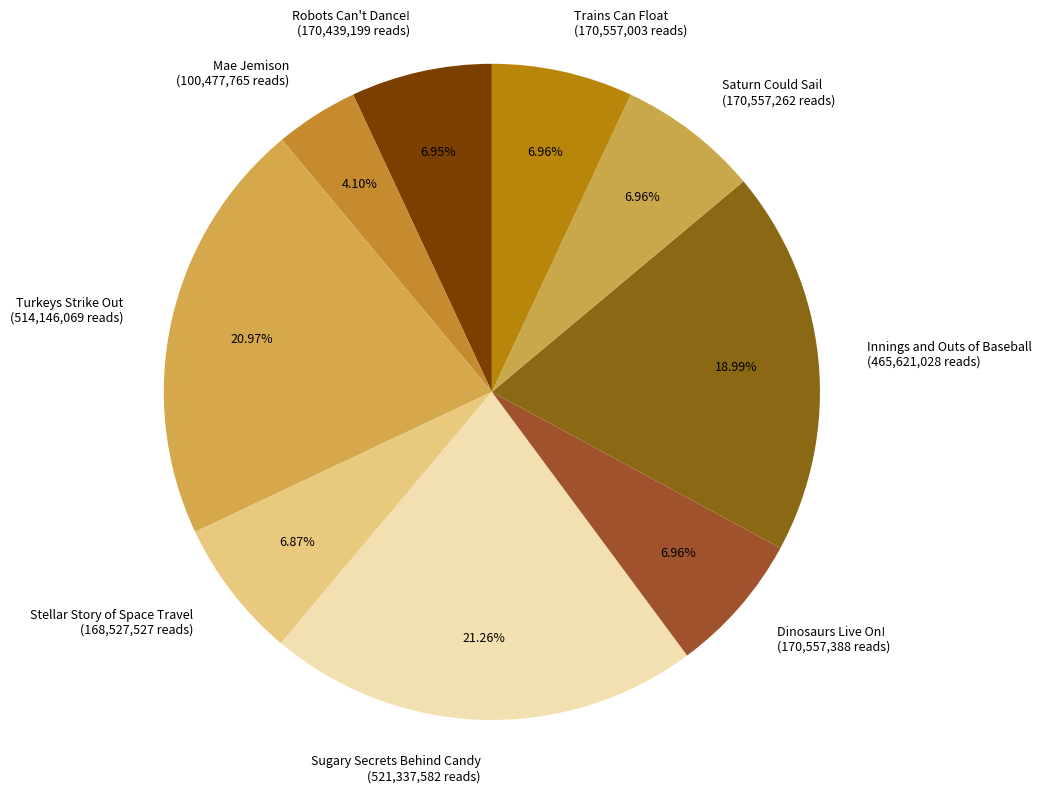

What percentage is the Saturn Could Sail slice, to the nearest percent?

7%